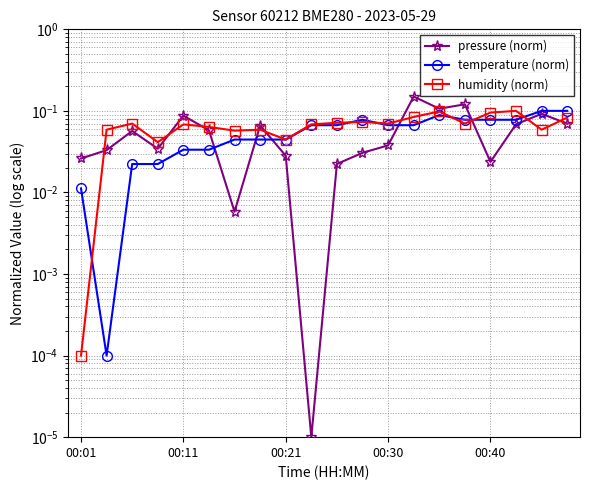

Which category has the highest value in the pressure (norm) series?

13